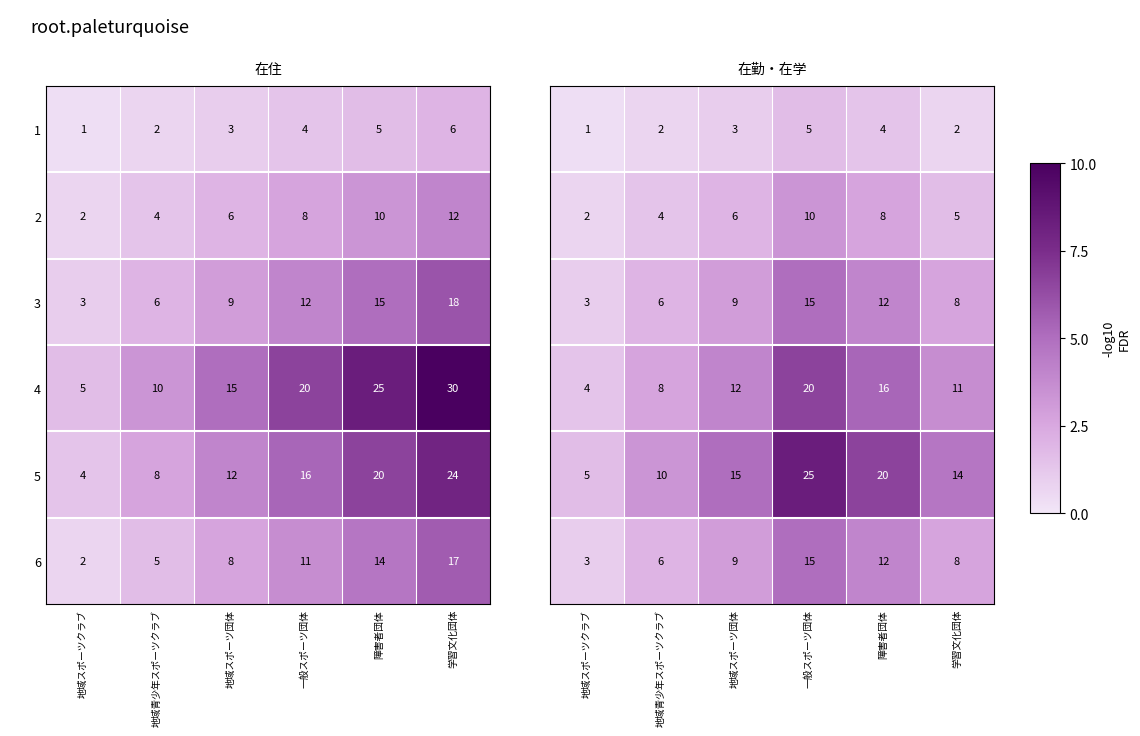

Between 学習文化団体 and 地域青少年スポーツクラブ, which is larger?

学習文化団体